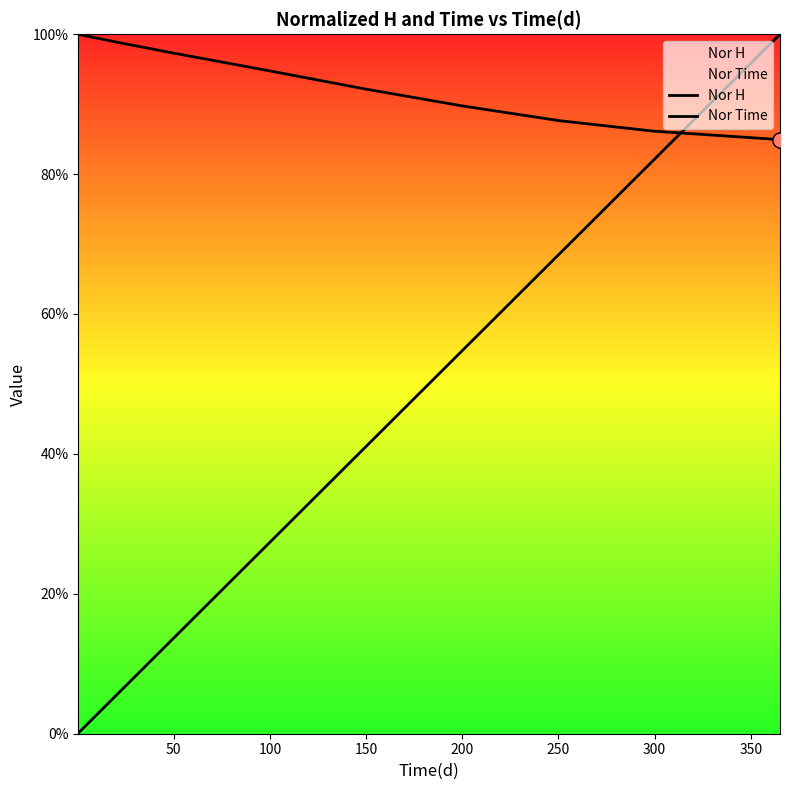

Which series contains the lowest Y value?

Nor Time